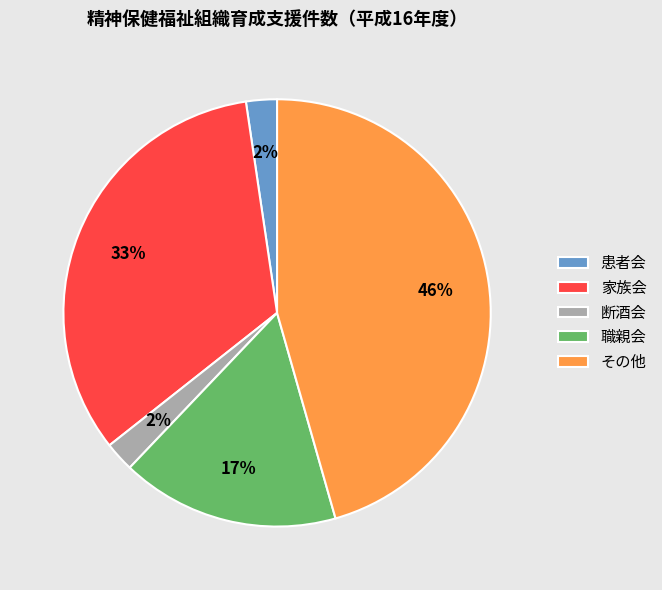

Count the number of slices in the pie.

5